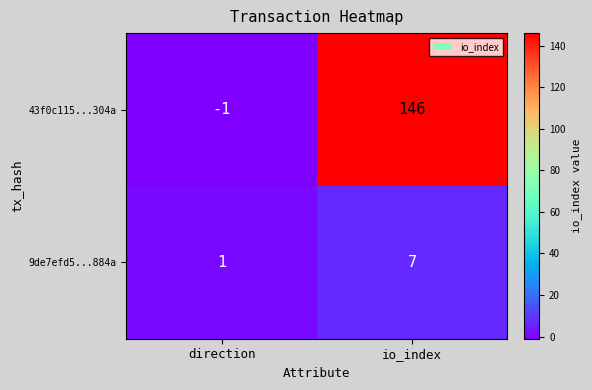

What is the maximum value for 9de7efd5...884a?

7